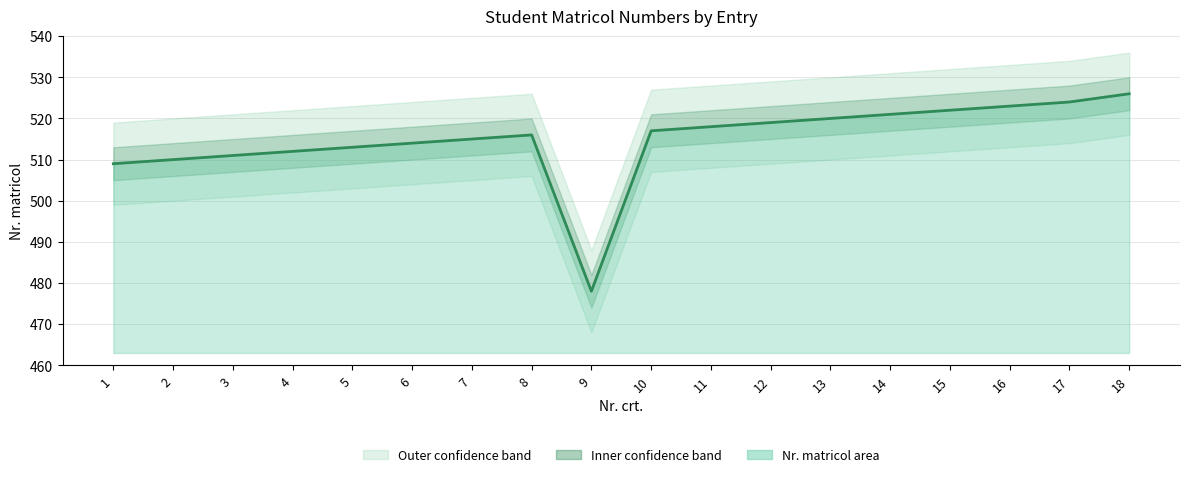

Count the number of categories in the chart.

18